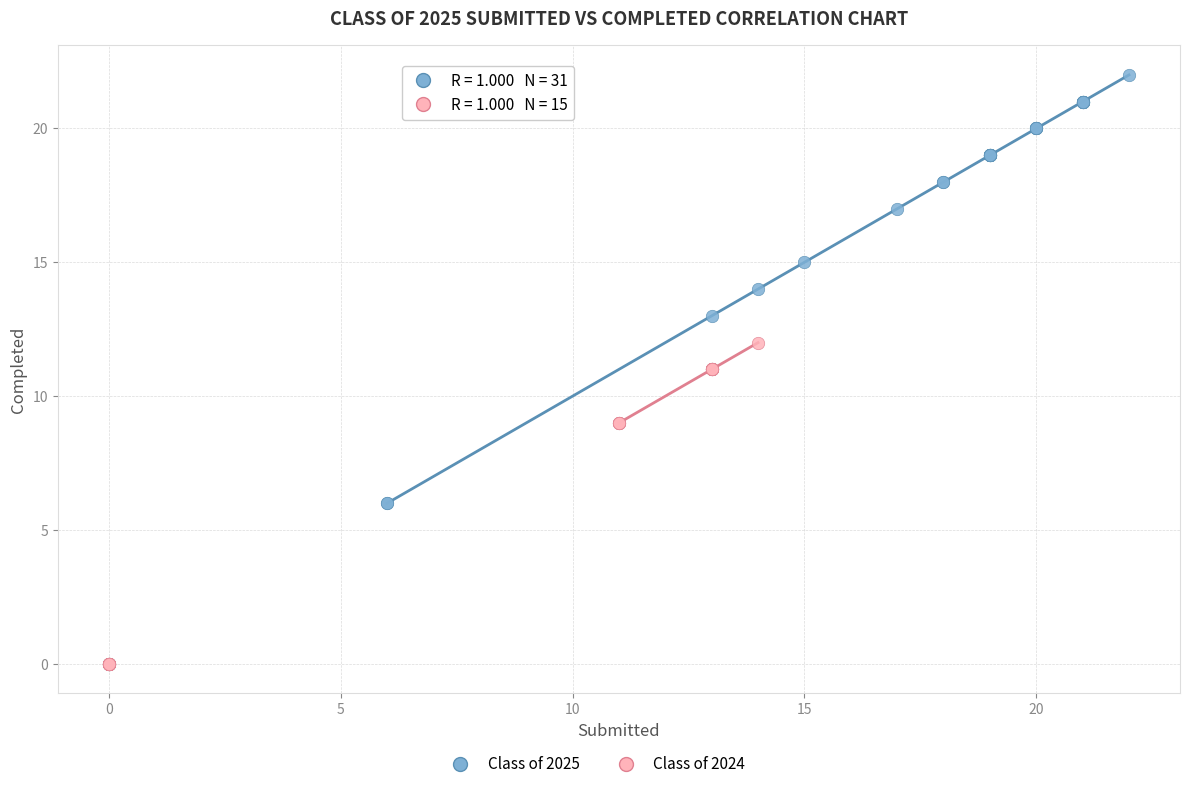

Which series has the largest Y range (max minus min)?

Class of 2025